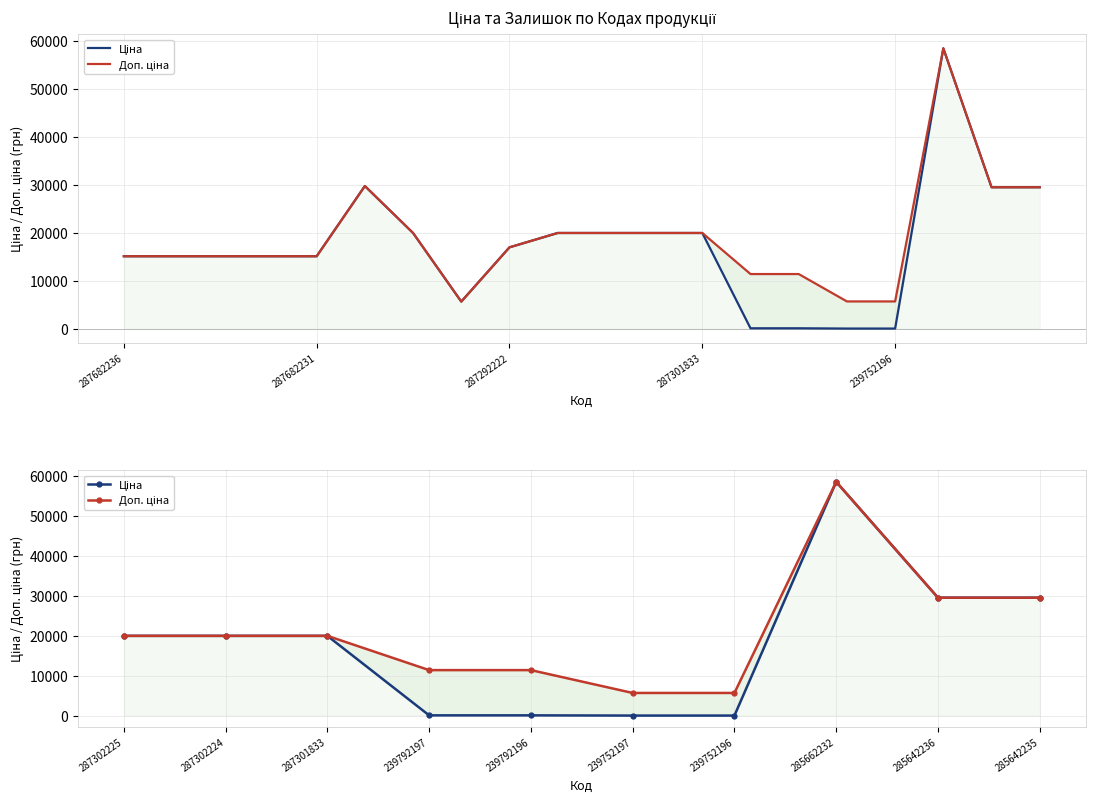

Rank the series by their average value, from highest to lowest.

Доп. ціна, Ціна